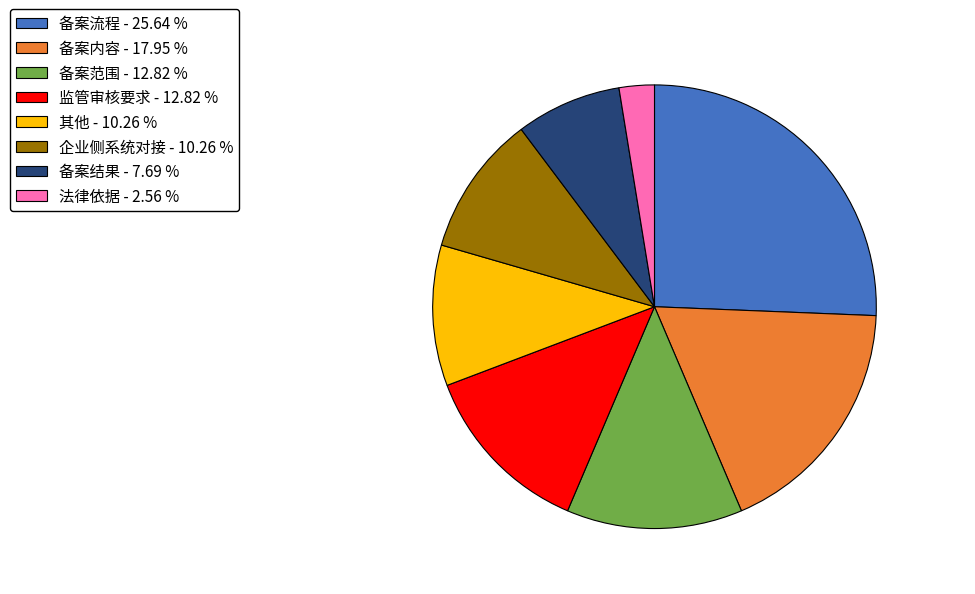

Do 监管审核要求 - 12.82 % and 其他 - 10.26 % together represent more than half of the pie?

No